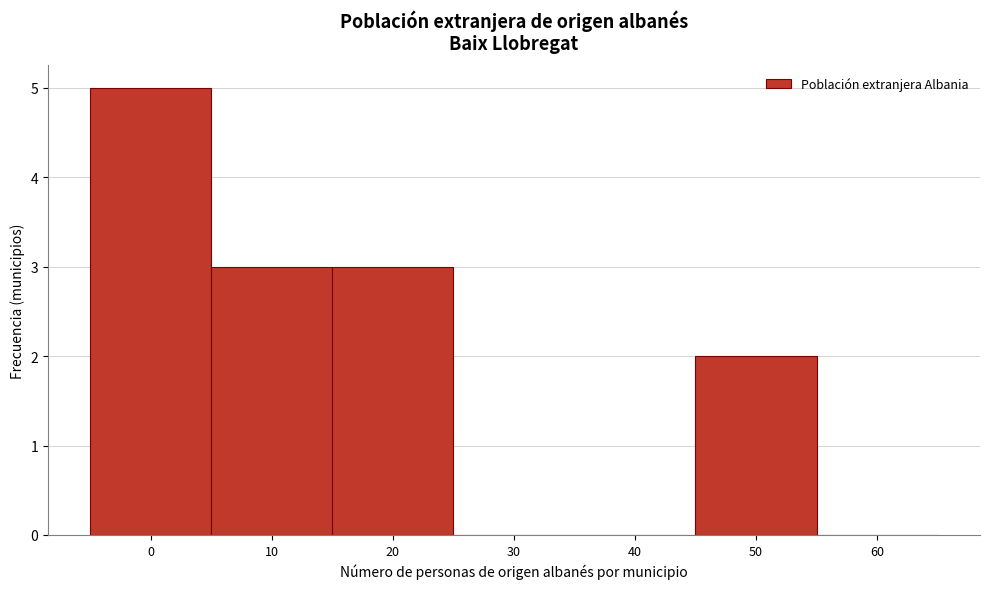

Reading right to left, what are all the values shown in this chart?

60=0	50=2	40=0	30=0	20=3	10=3	0=5